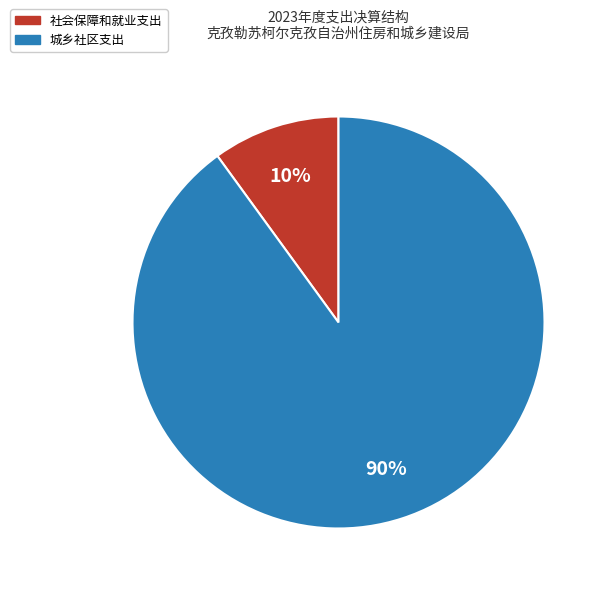

Does 社会保障和就业支出 account for over 50% of the chart?

No